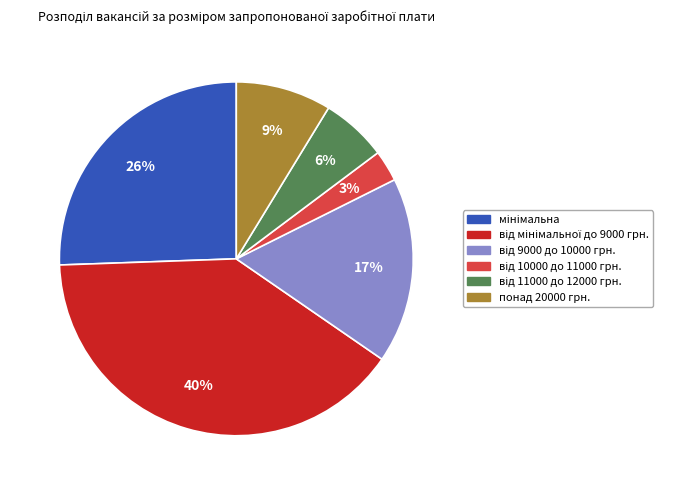

To the nearest percent, what is the difference between the largest and smallest slice percentages?

37%